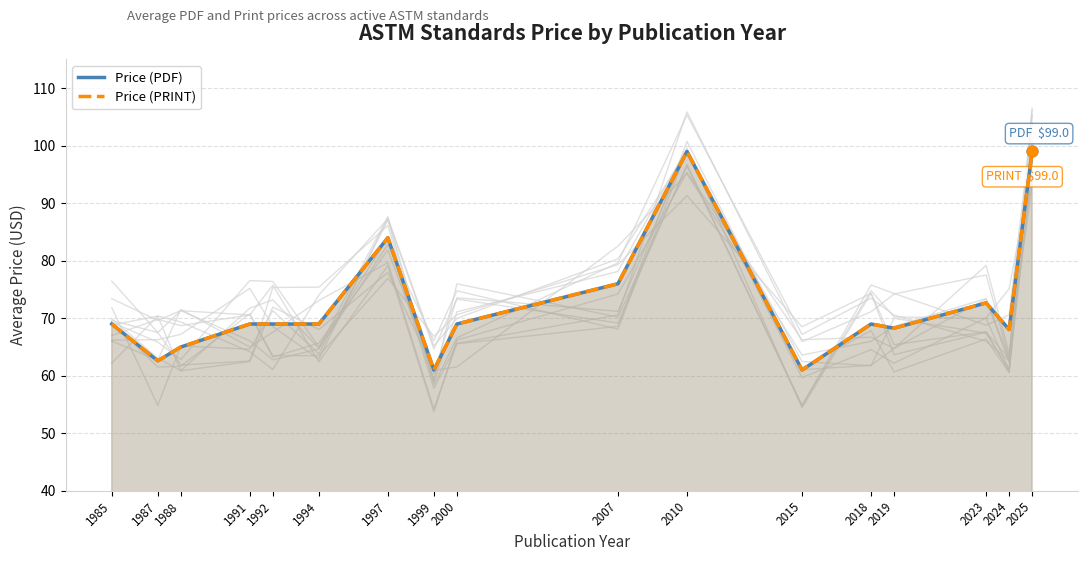

What are all the series names shown in the legend?

Price (PDF), Price (PRINT)